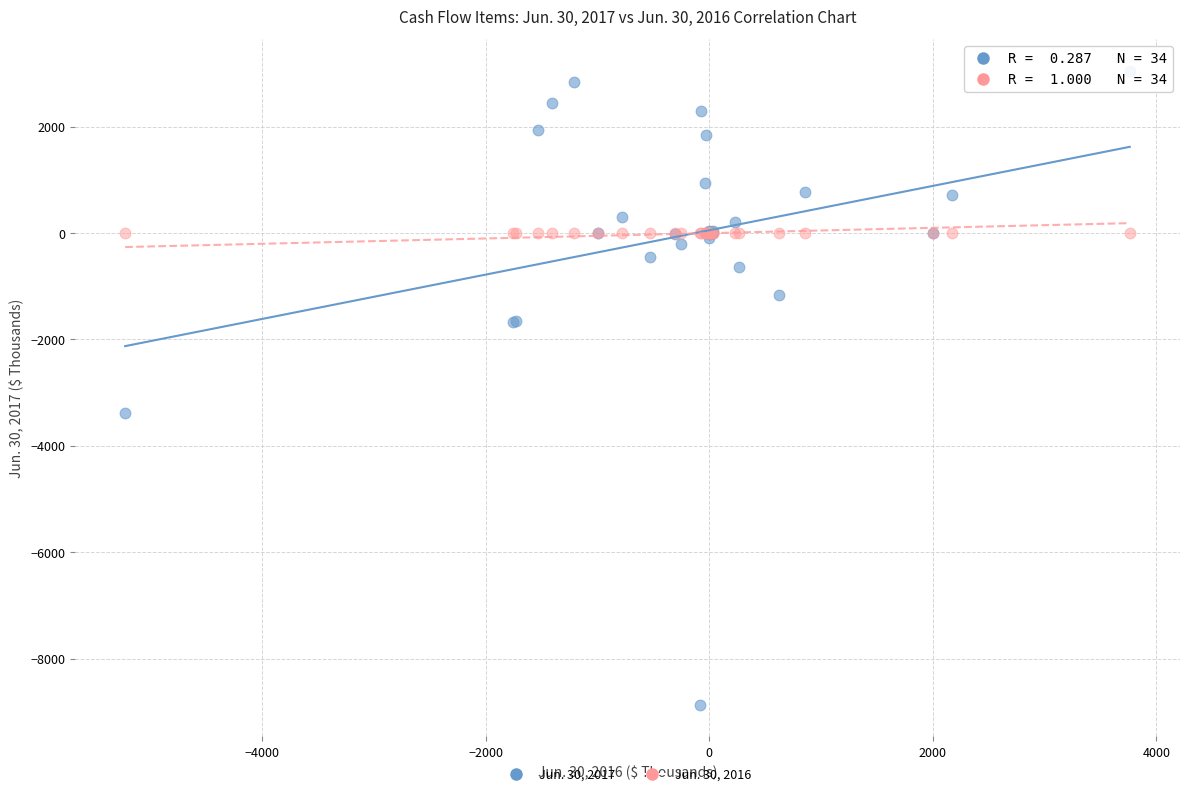

Which series contains the lowest Y value?

Jun. 30, 2017